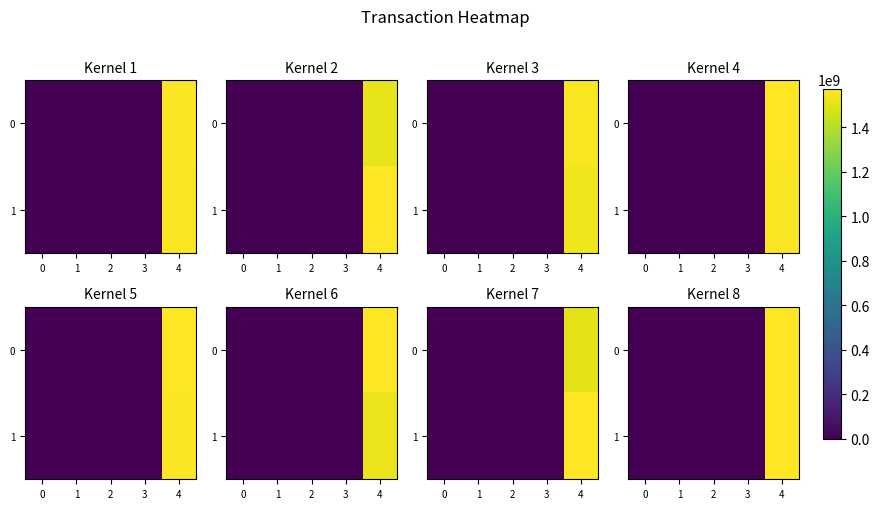

True or false: row_1 has a value of 1086269701.9 at 4.

False